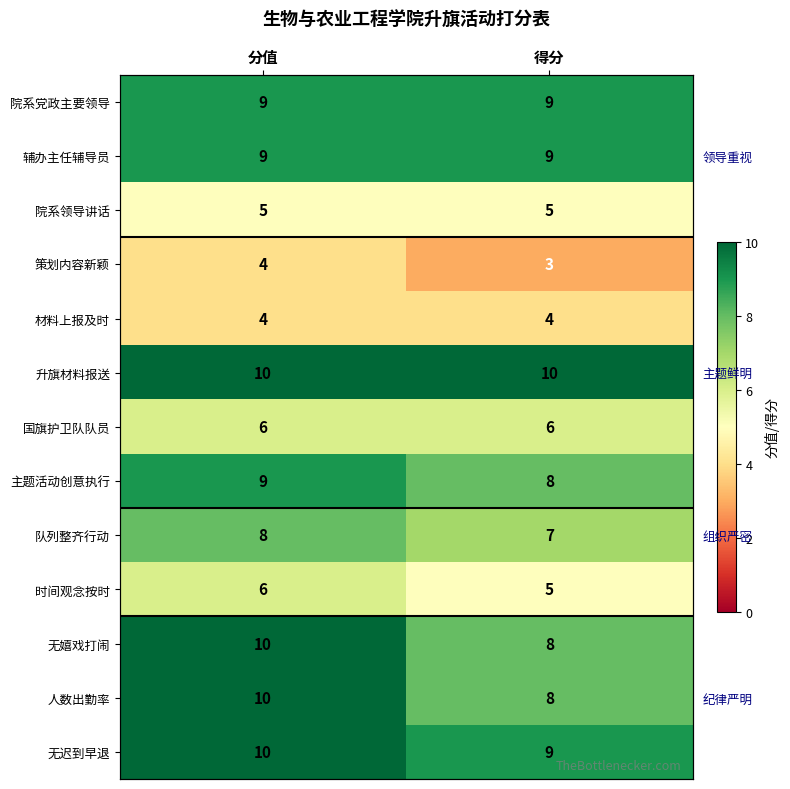

At how many categories does at least one series exceed 5?

2